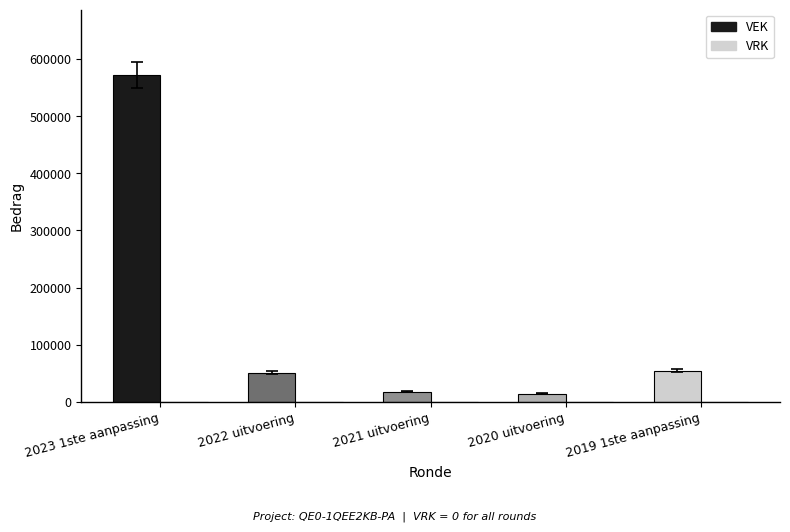

Which category has the highest value across all series?

2023 1ste aanpassing